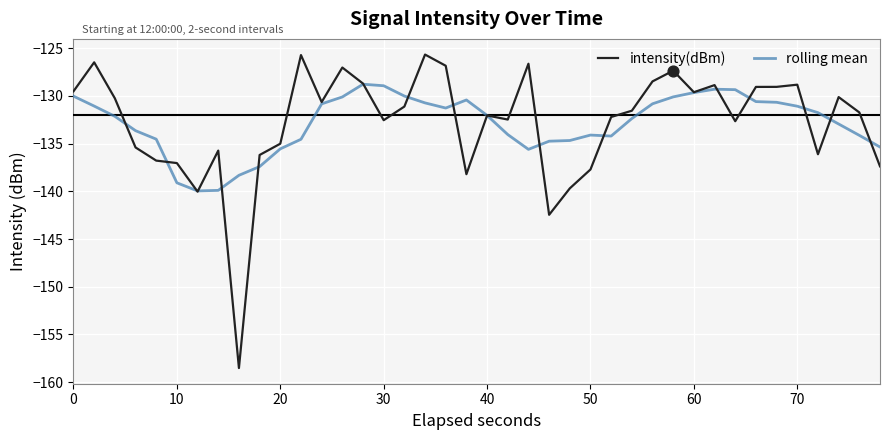

List the series in order of their peak value, highest first.

intensity(dBm), rolling mean